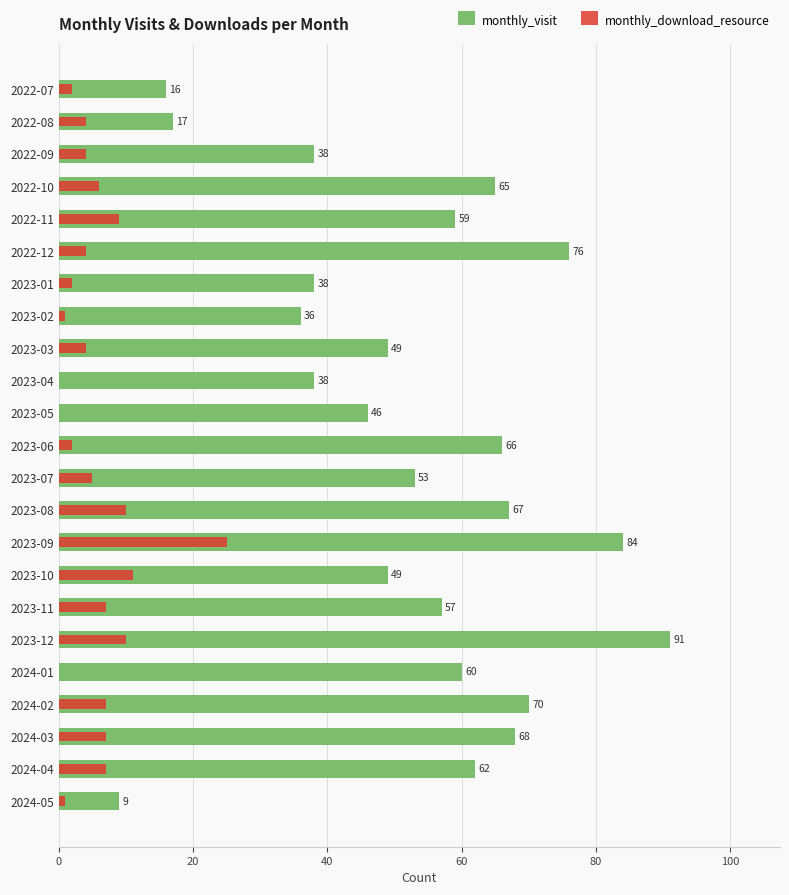

Count the number of data series in this chart.

2